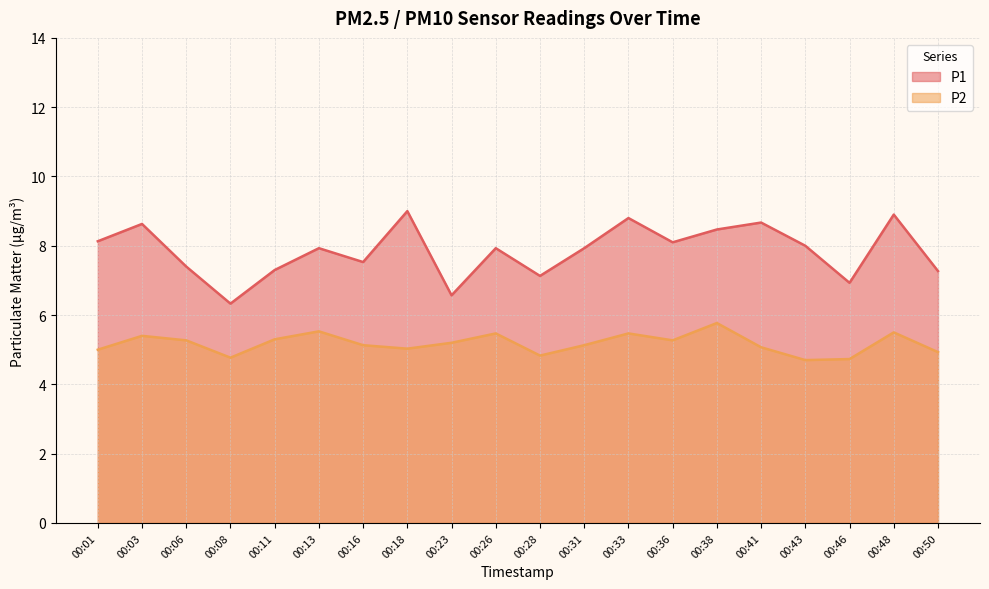

The P2 series shows 2.0 at 00:26. True or false?

False